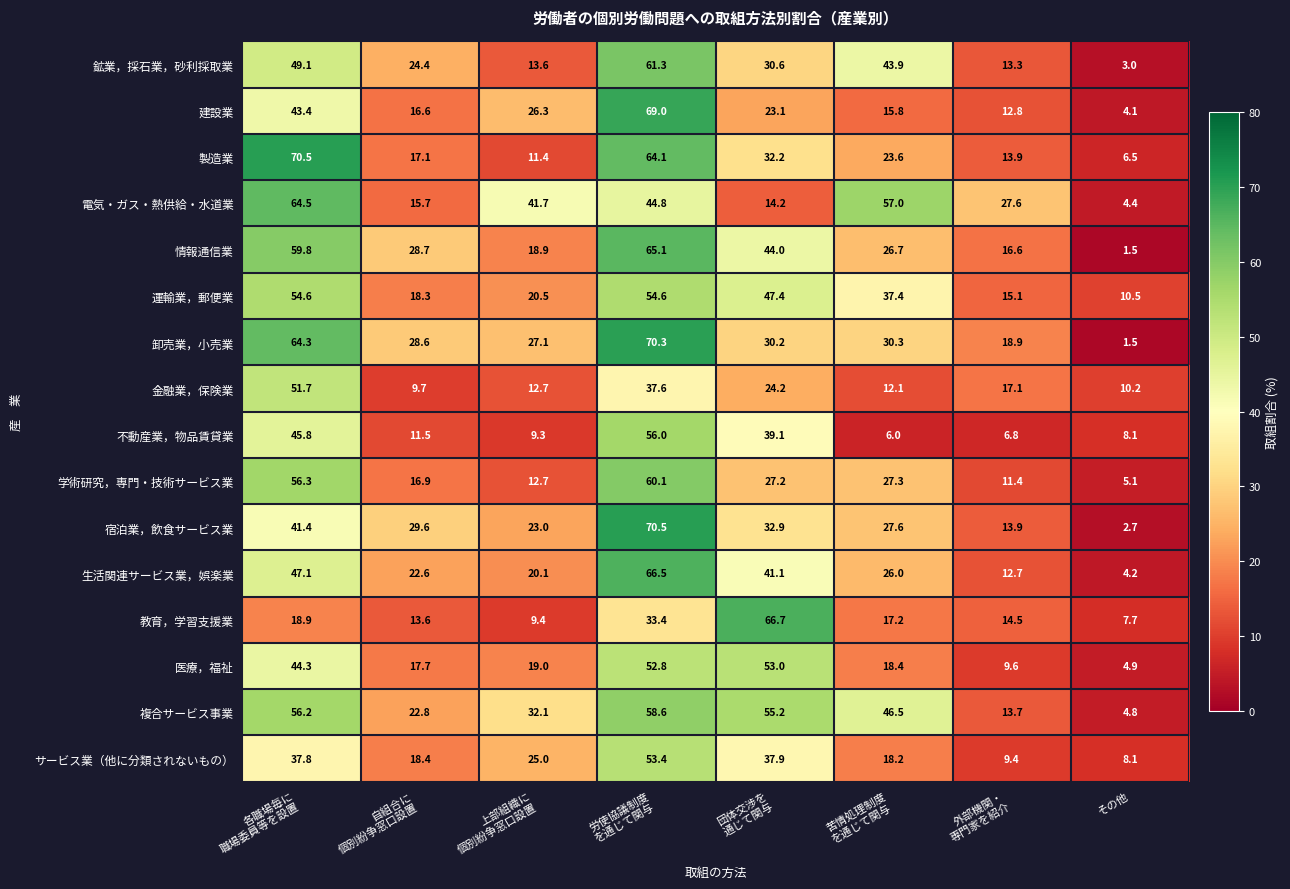

What is the greatest value displayed?

70.5